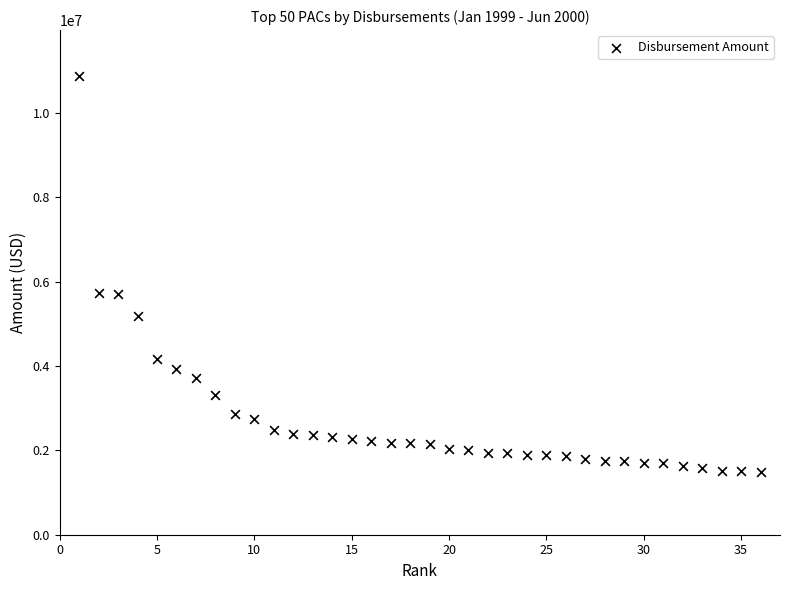

What is the range of Y values (max minus min)?

9390175